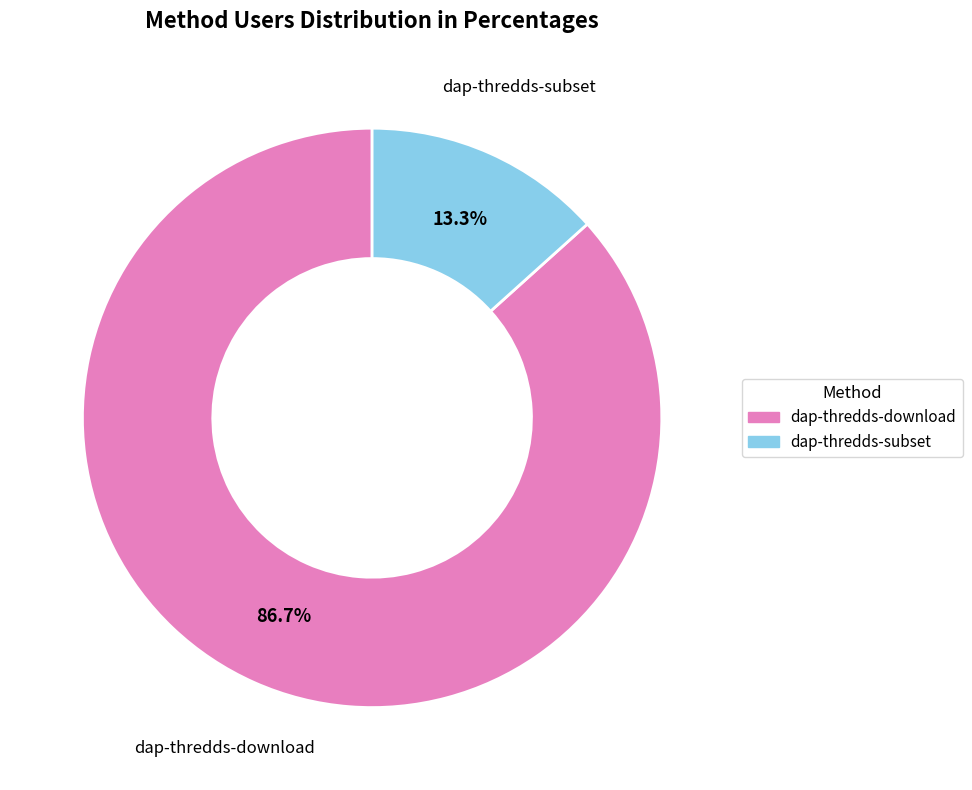

Is there a majority slice in this chart?

Yes